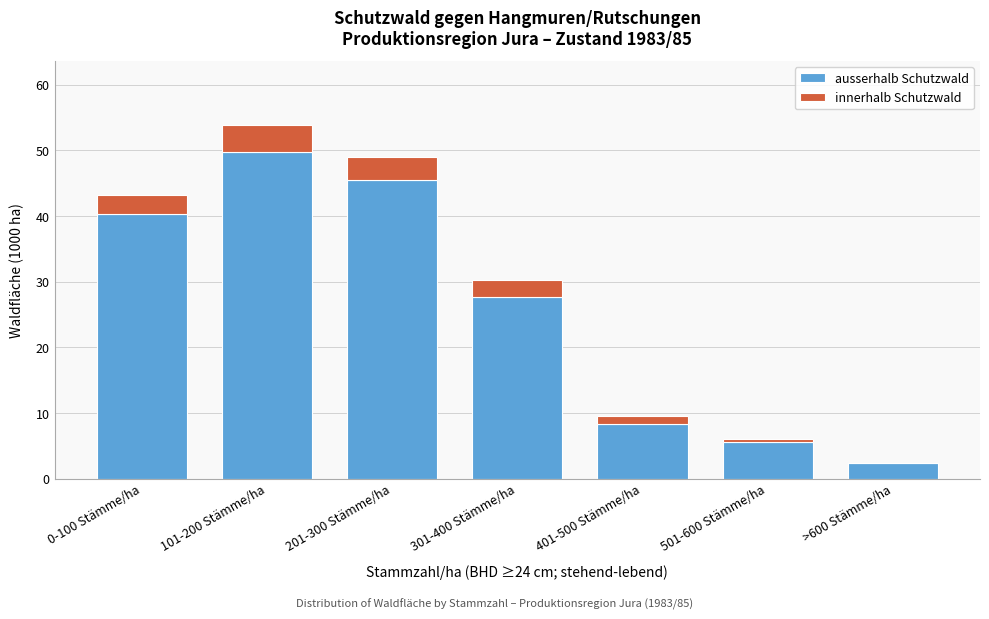

Reading right to left, list the values for the ausserhalb Schutzwald series.

>600 Stämme/ha=2.4	501-600 Stämme/ha=5.6	401-500 Stämme/ha=8.3	301-400 Stämme/ha=27.7	201-300 Stämme/ha=45.5	101-200 Stämme/ha=49.7	0-100 Stämme/ha=40.3